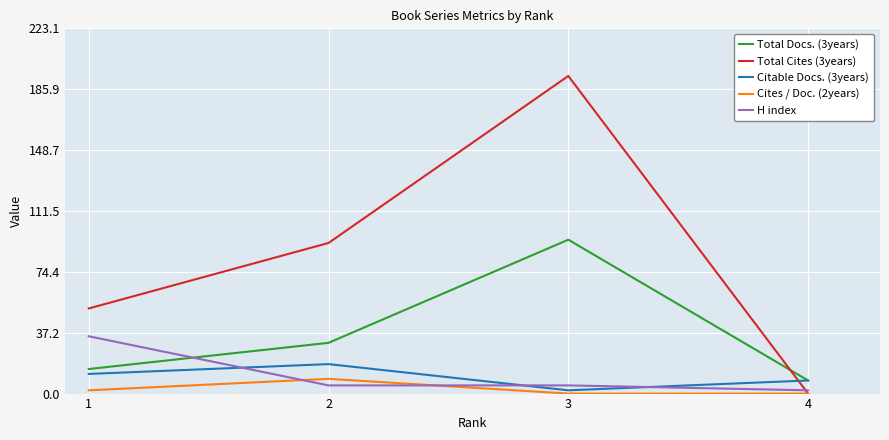

Which series has the largest total across all categories?

Total Cites (3years)